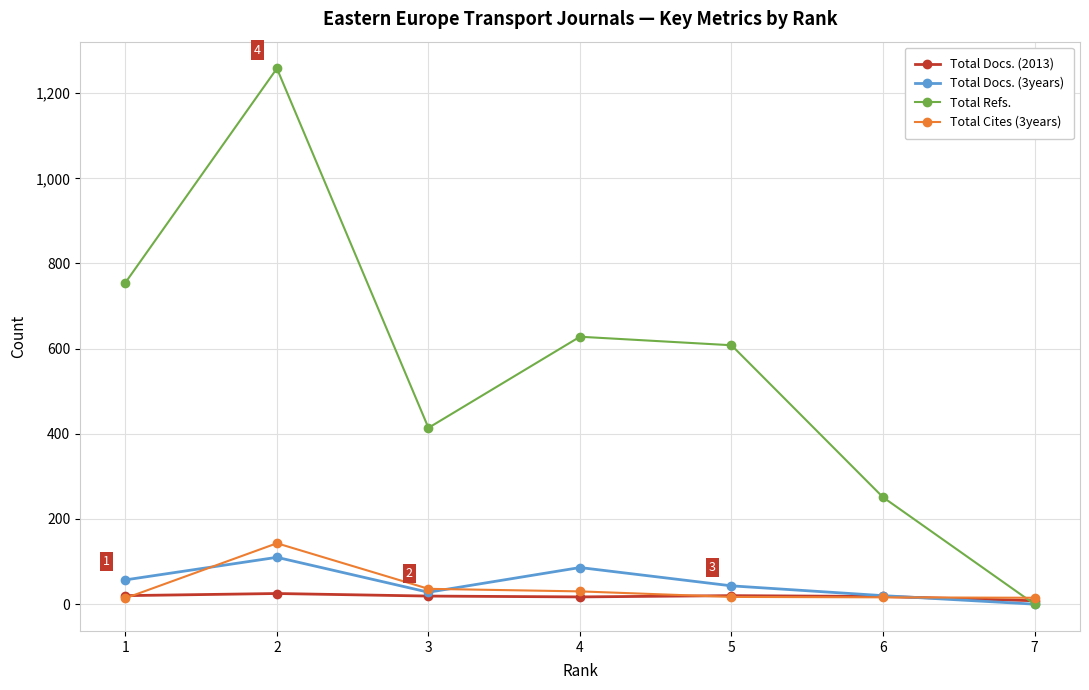

At which category does the chart reach its minimum across all series?

7